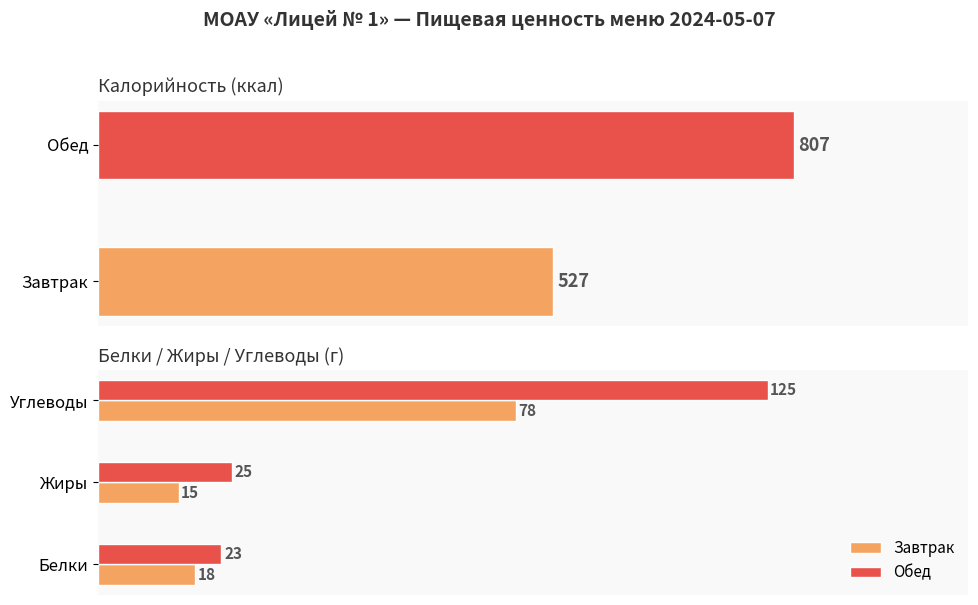

The value of Завтрак at Белки is 18. True or false?

True